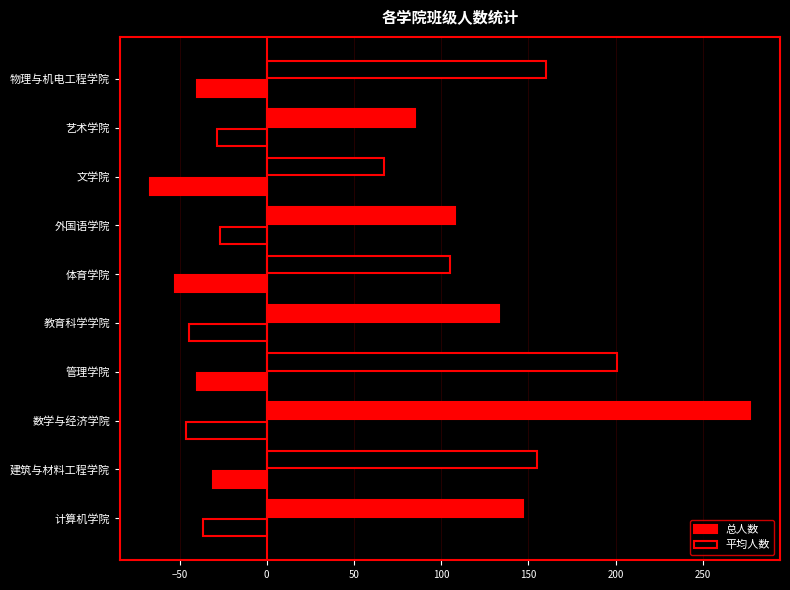

Rank the series by their maximum value, from highest to lowest.

总人数, 平均人数